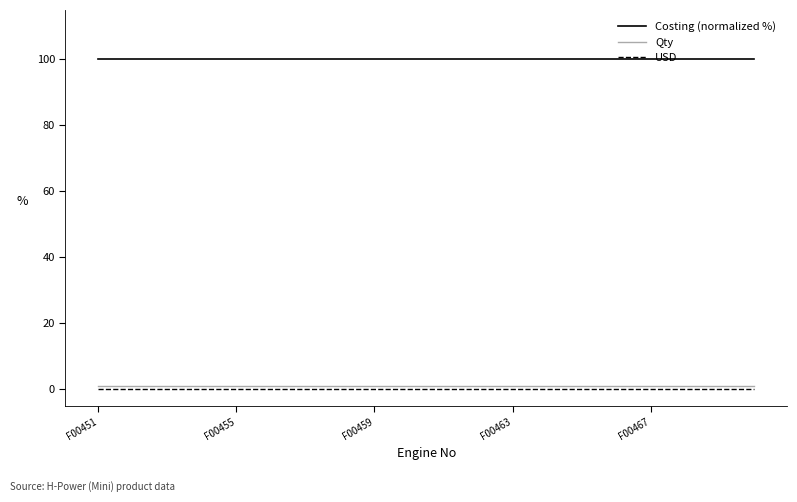

True or false: Qty and Costing (normalized %) intersect in this chart.

False